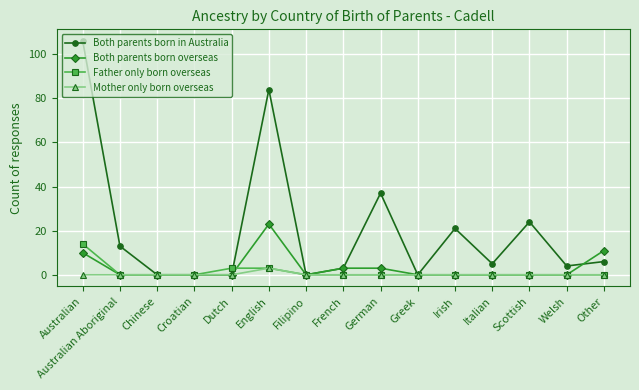

At which category is the sum across all series the highest?

Australian